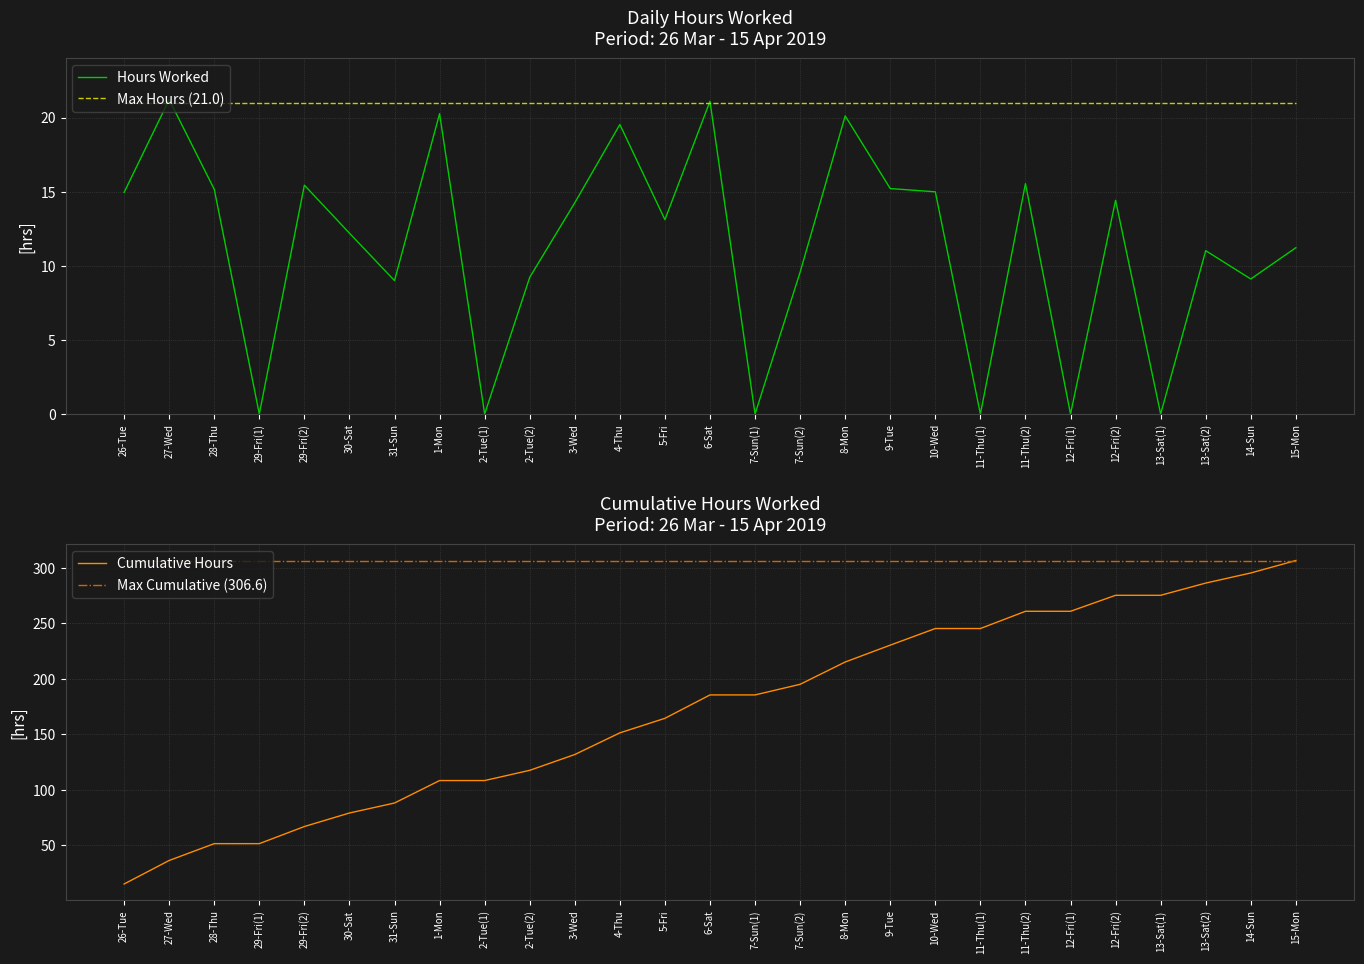

True or false: Cumulative Hours and Max Cumulative (306.6) intersect in this chart.

False